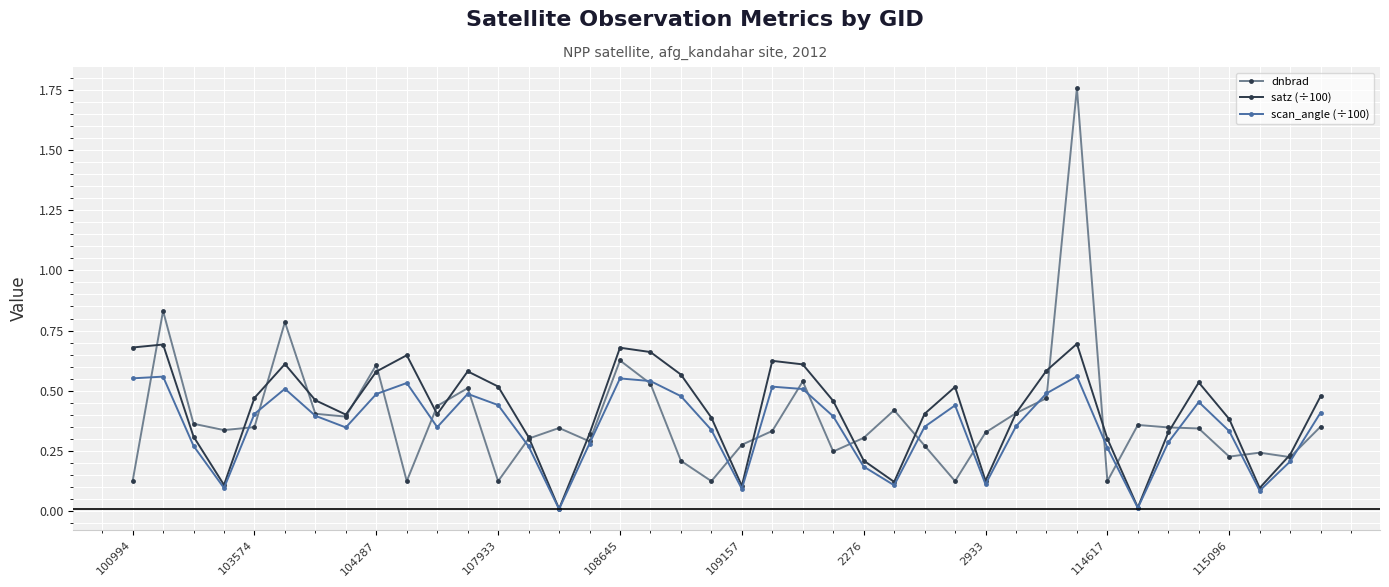

In scan_angle (÷100), how many points are lower than both neighbors (excluding endpoints)?

9